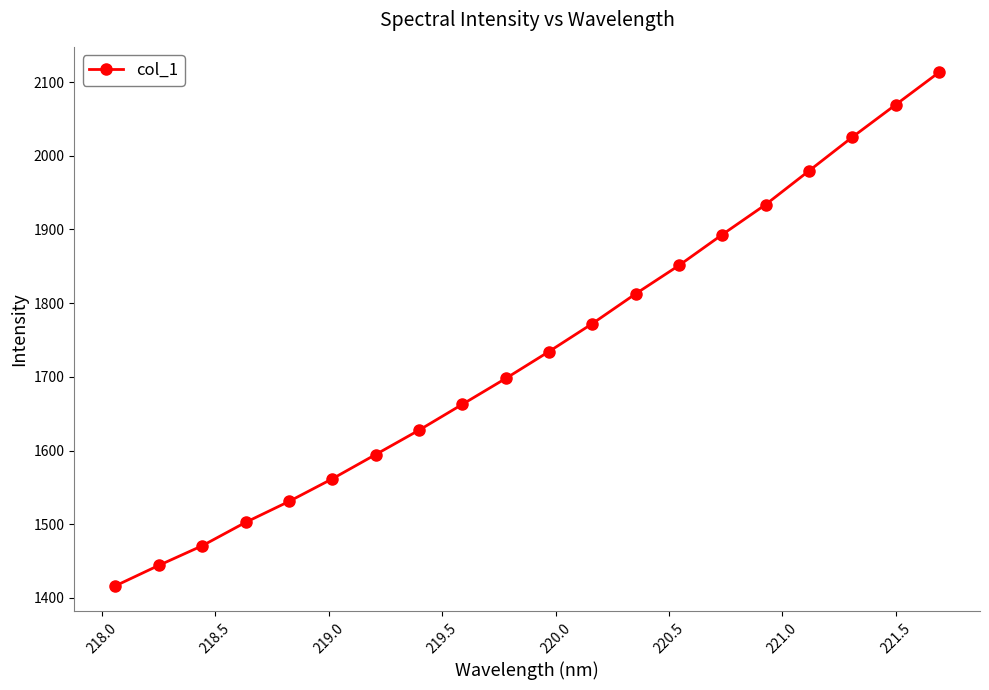

Reading left to right, transcribe all the data shown in this chart.

1416.5	1444.2	1470.8	1502.6	1530.9	1561.7	1594.6	1627.6	1662.7	1697.8	1734.3	1772.2	1812.7	1851.2	1893.0	1933.7	1979.4	2025.1	2069.1	2112.9